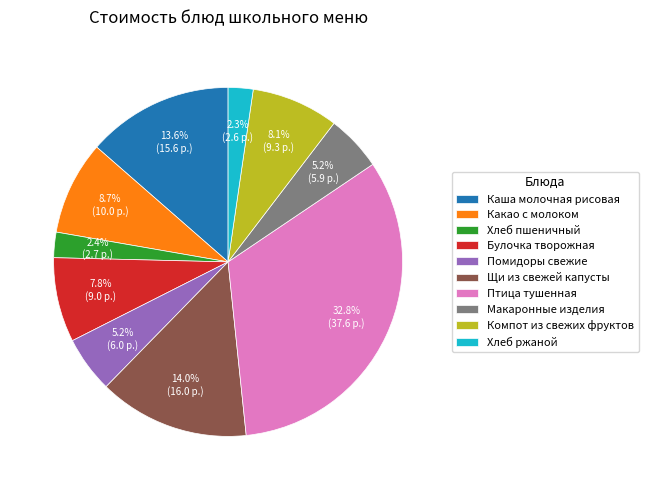

The Булочка творожная slice represents 1% of the pie. True or false?

False